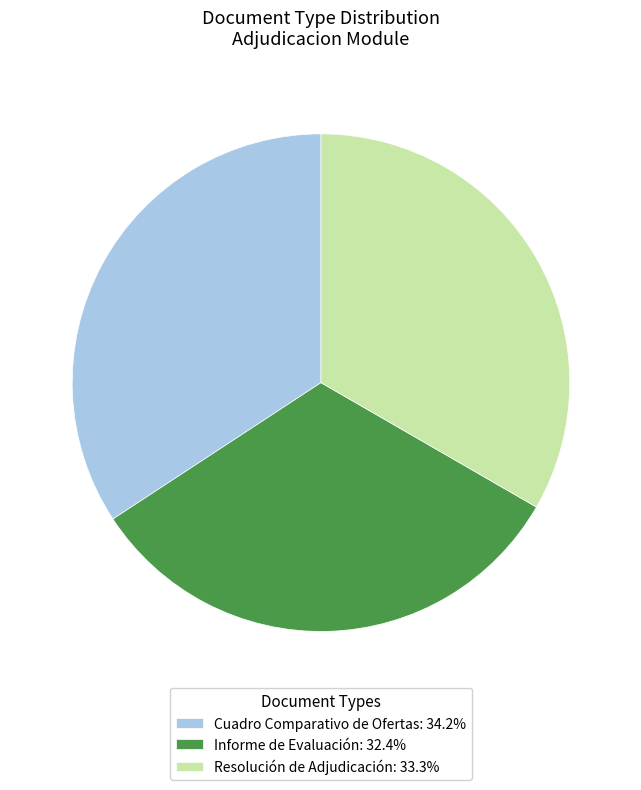

What is the largest slice in the pie chart?

Cuadro Comparativo de Ofertas